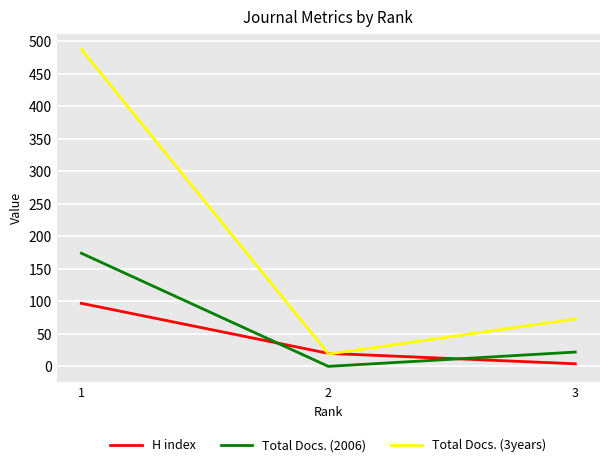

The value of Total Docs. (2006) at 2 is 79. True or false?

False